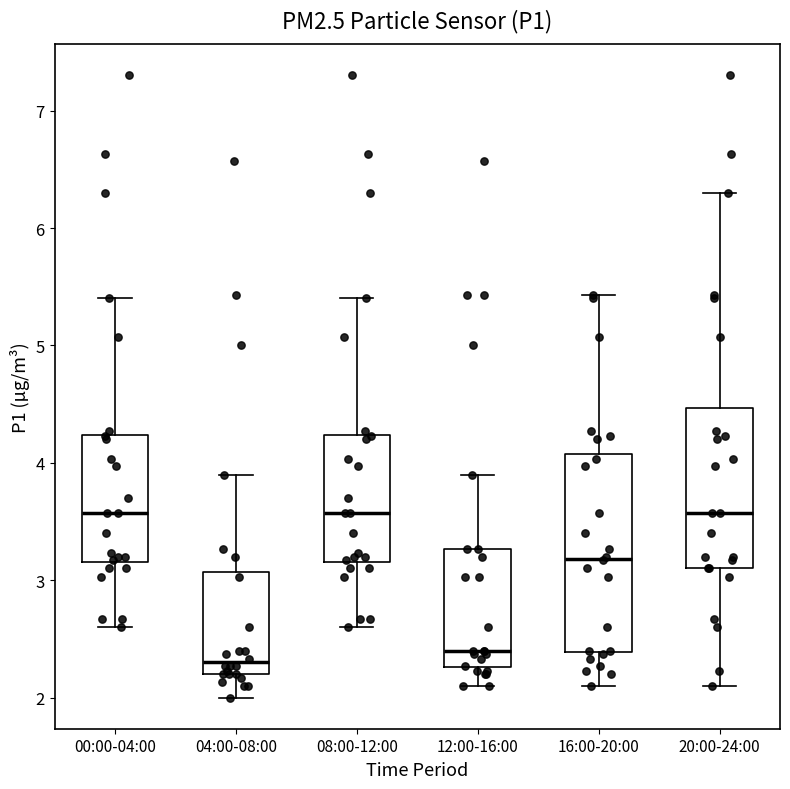

Reading left to right, transcribe this box plot: for each box, give where its median line is, the range the box spans, and where its two whiskers end, as read against the y-axis. The values are not printed on the chart, so give them approximately, as read against the axis.

00:00-04:00: median 3.6, box 3.2 to 4.2, whiskers 2.6 to 5.4
04:00-08:00: median 2.3, box 2.2 to 3.1, whiskers 2.0 to 3.9
08:00-12:00: median 3.6, box 3.2 to 4.2, whiskers 2.6 to 5.4
12:00-16:00: median 2.4, box 2.3 to 3.3, whiskers 2.1 to 3.9
16:00-20:00: median 3.2, box 2.4 to 4.1, whiskers 2.1 to 5.4
20:00-24:00: median 3.6, box 3.1 to 4.5, whiskers 2.1 to 6.3